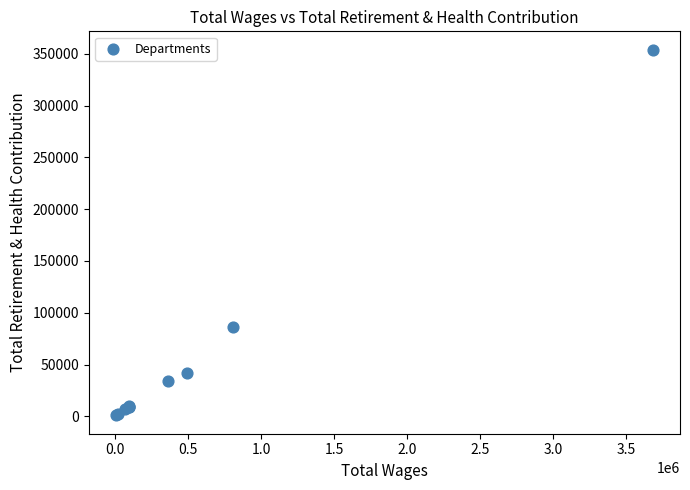

What Y value in the scatter plot is closest to 177470?

86399